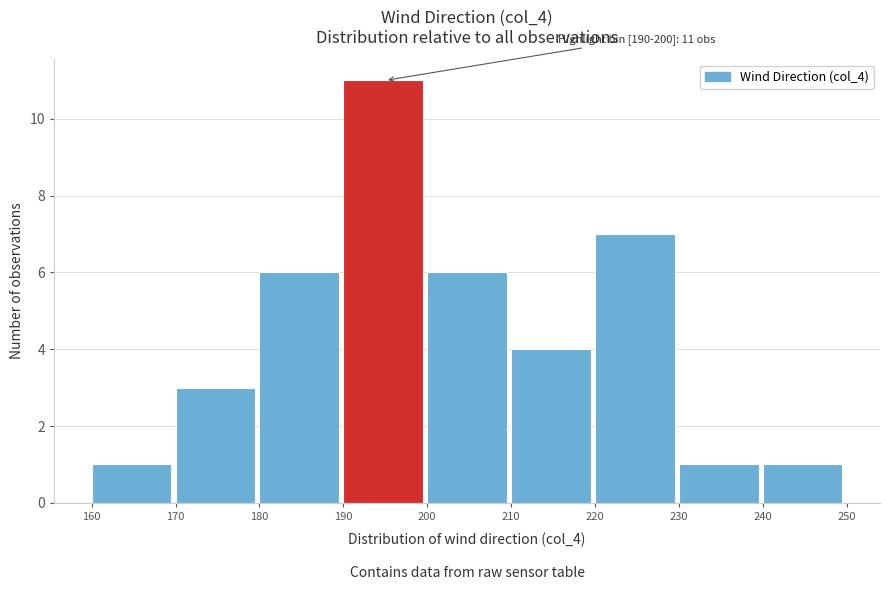

Which range on the x-axis has the tallest bar?

190 to 200